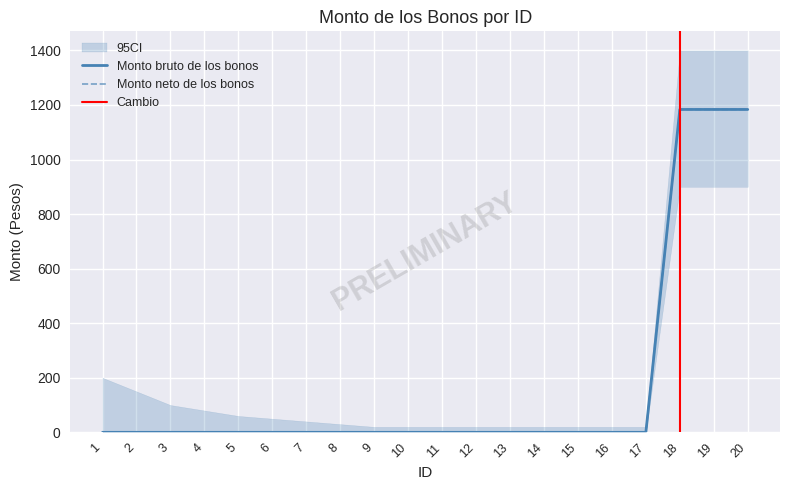

True or false: Monto neto de los bonos and Monto bruto de los bonos cross at least once.

False